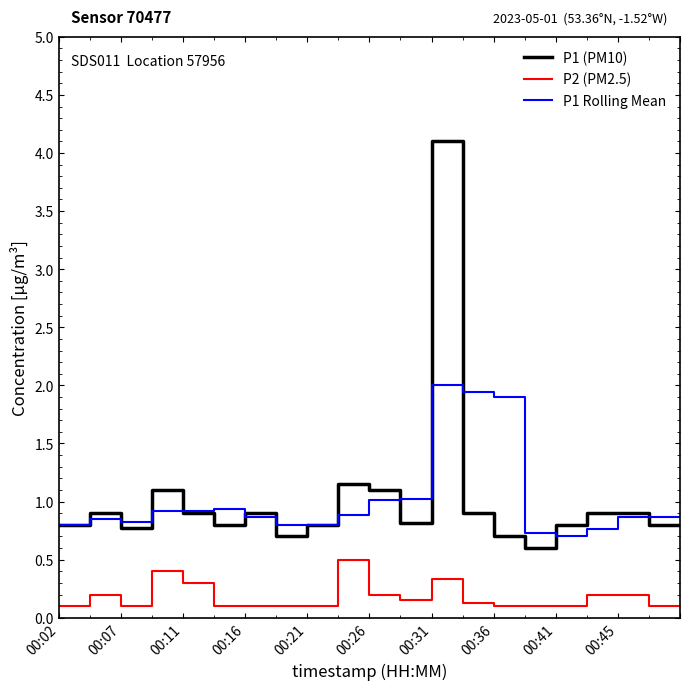

True or false: P2 (PM2.5) and P1 Rolling Mean cross at least once.

False